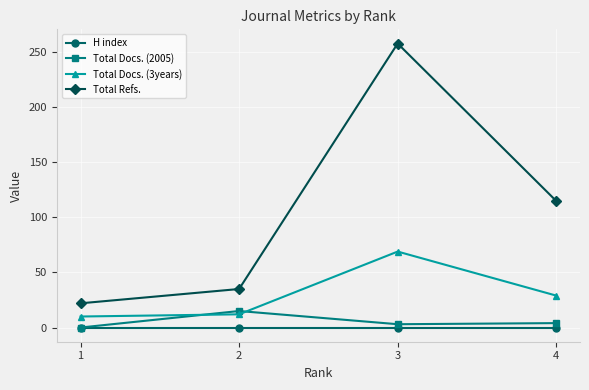

Rank the series by their maximum value, from lowest to highest.

H index, Total Docs. (2005), Total Docs. (3years), Total Refs.